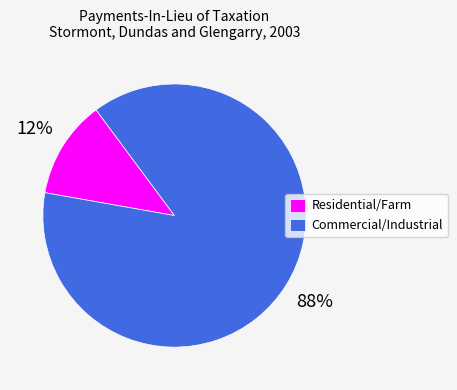

Does Residential/Farm account for over 50% of the chart?

No